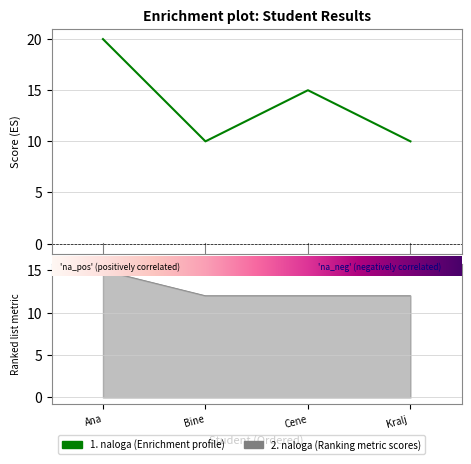

What is the greatest value displayed?

20